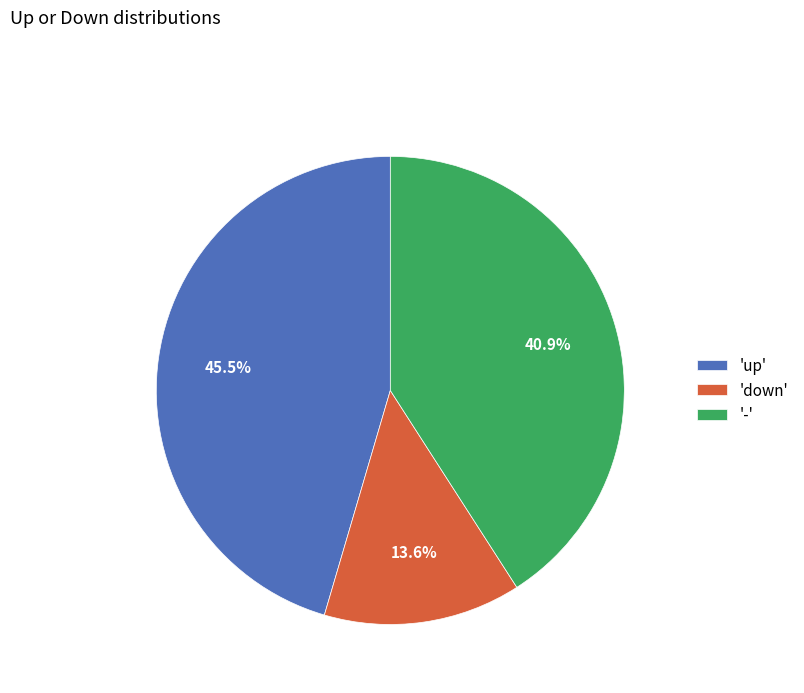

What portion of the pie excludes '-'?

59.1%